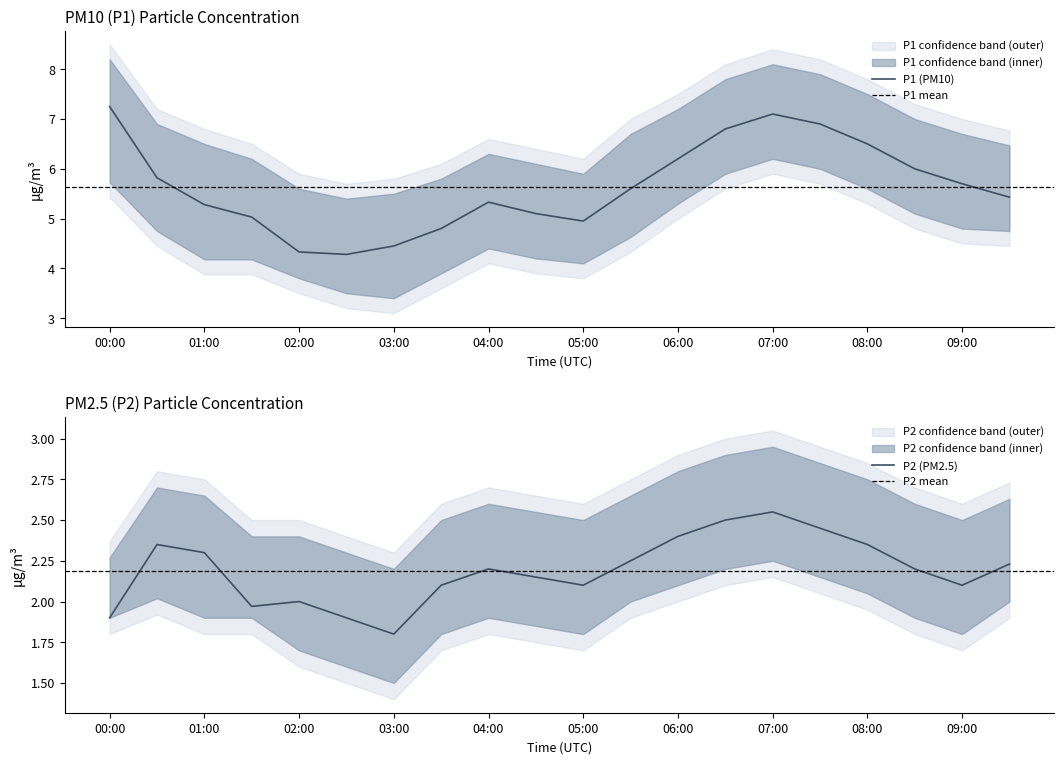

What is the label of the 17th point from the right?

01:30